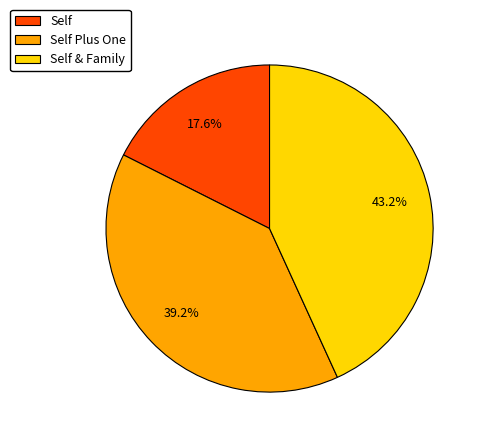

Which category has the biggest portion of the pie?

Self & Family